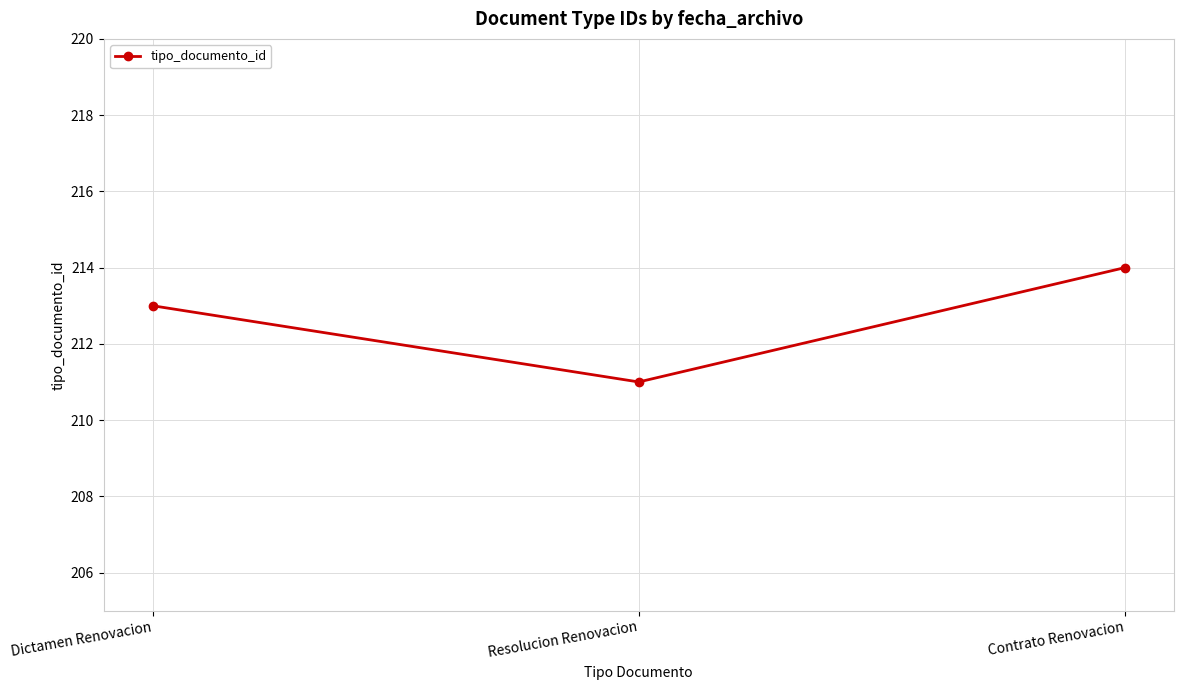

What position from the left is Contrato Renovacion?

3